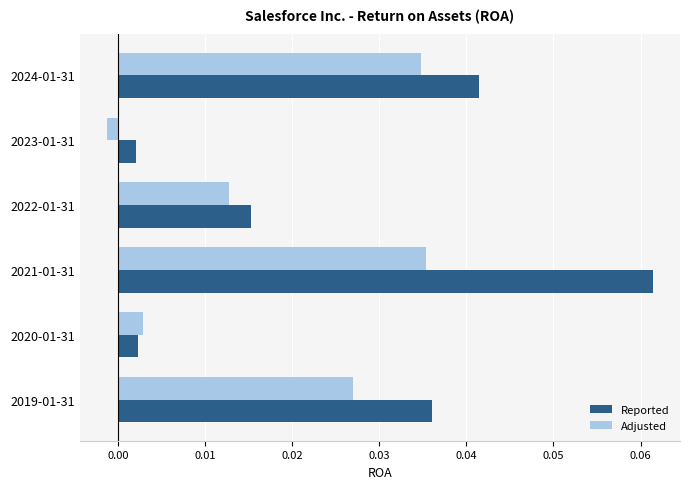

Which label corresponds to the largest value in the chart?

2021-01-31